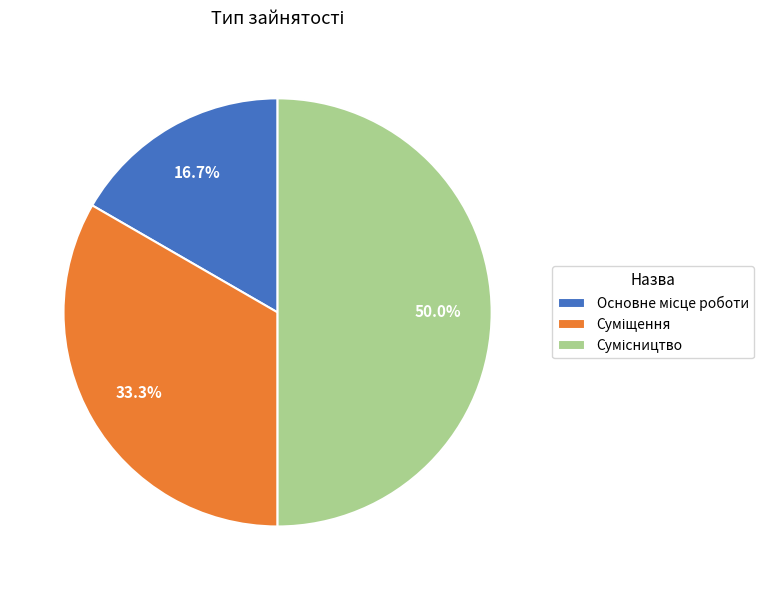

Does any single category account for the majority?

No